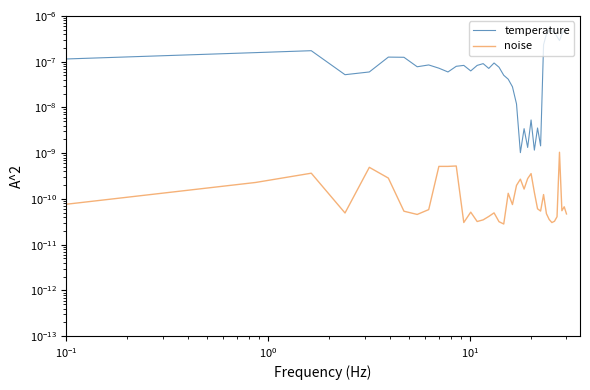

True or false: noise has more than 0 points higher than both neighbors.

True